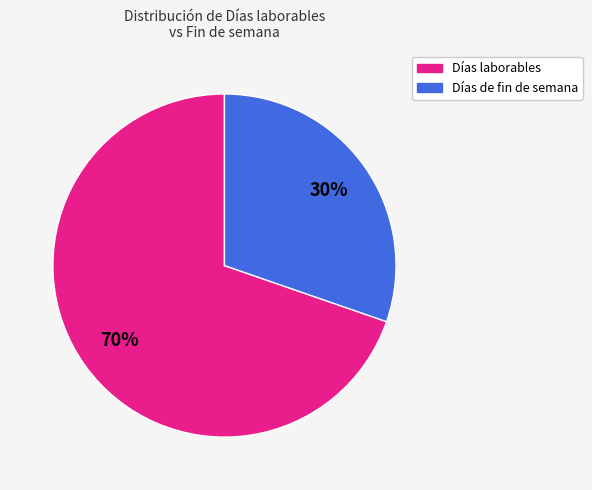

Which has a higher value, Días laborables or Días de fin de semana?

Días laborables